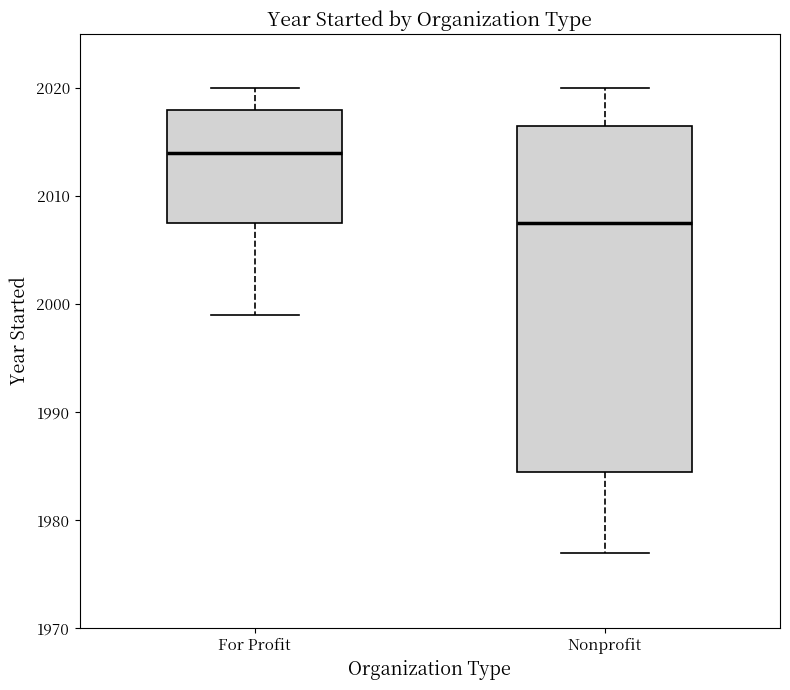

Reading left to right, transcribe this box plot: for each box, give where its median line is, the range the box spans, and where its two whiskers end, as read against the y-axis. The values are not printed on the chart, so give them approximately, as read against the axis.

For Profit: median 2014, box 2008 to 2018, whiskers 1999 to 2020
Nonprofit: median 2008, box 1985 to 2017, whiskers 1977 to 2020